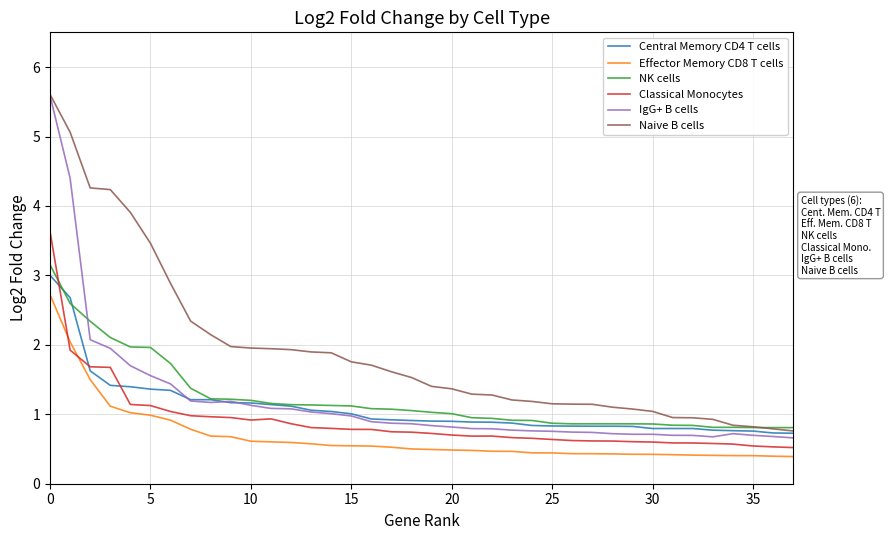

What is the maximum value for Classical Monocytes?

3.6